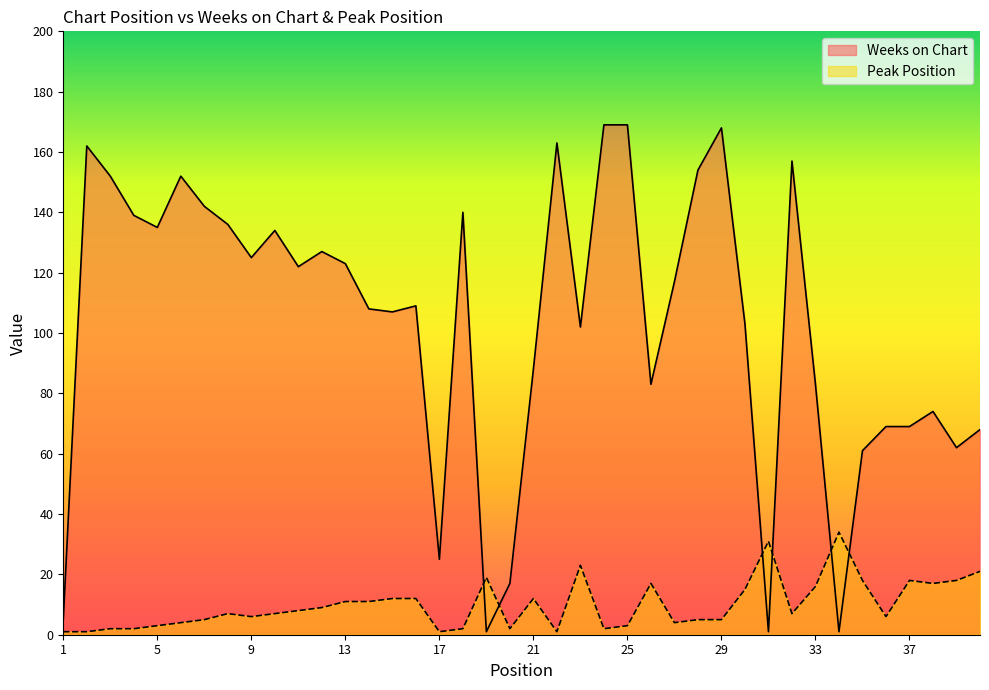

What are all the series names shown in the legend?

Weeks on Chart, Peak Position